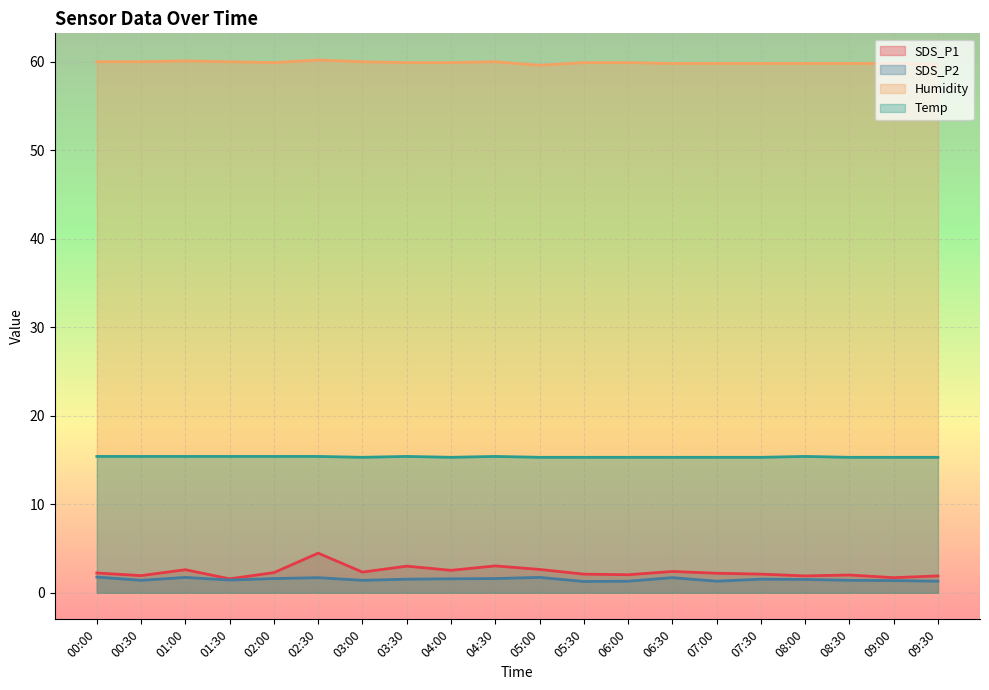

Reading left to right, list all the values displayed in this chart.

SDS_P1: 2.2	1.9	2.6	1.6	2.3	4.5	2.3	3.0	2.5	3.0	2.6	2.1	2.0	2.4	2.2	2.1	1.9	2.0	1.7	1.9
SDS_P2: 1.8	1.4	1.7	1.4	1.6	1.7	1.4	1.5	1.6	1.6	1.7	1.3	1.3	1.7	1.3	1.5	1.5	1.4	1.4	1.3
Humidity: 60.0	60.0	60.1	60.0	59.9	60.2	60.0	59.9	59.9	60.0	59.6	59.9	59.9	59.8	59.8	59.8	59.8	59.8	59.8	59.7
Temp: 15.4	15.4	15.4	15.4	15.4	15.4	15.3	15.4	15.3	15.4	15.3	15.3	15.3	15.3	15.3	15.3	15.4	15.3	15.3	15.3